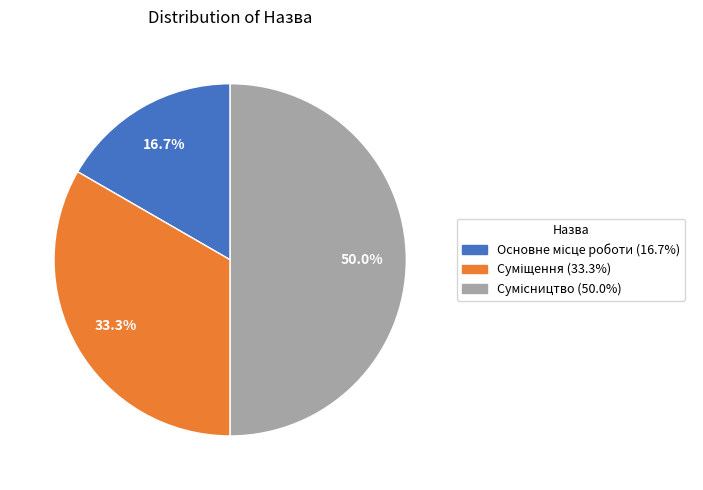

Is Основне місце роботи the majority of the pie?

No